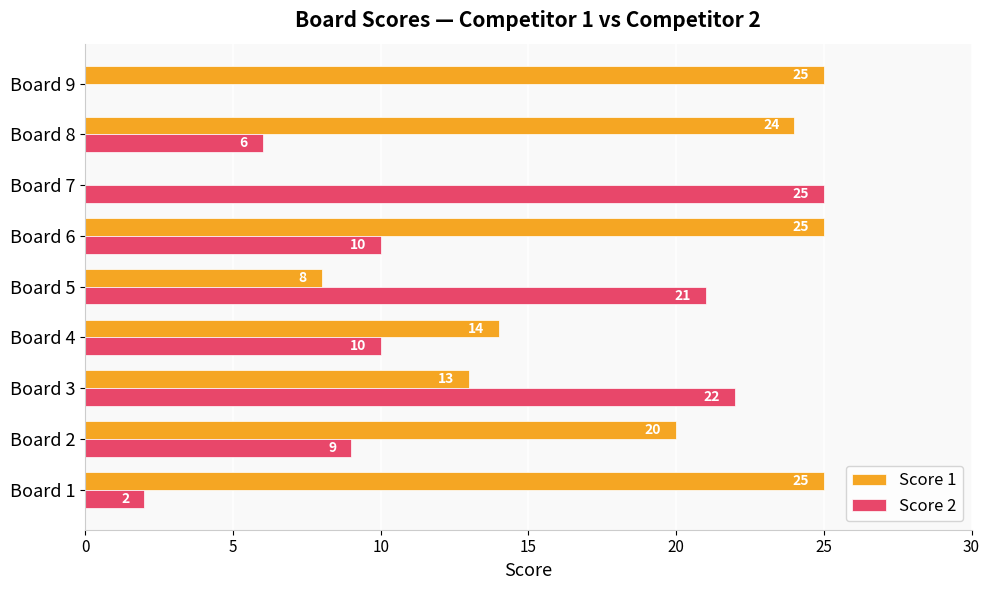

What is the maximum value for Score 1?

25